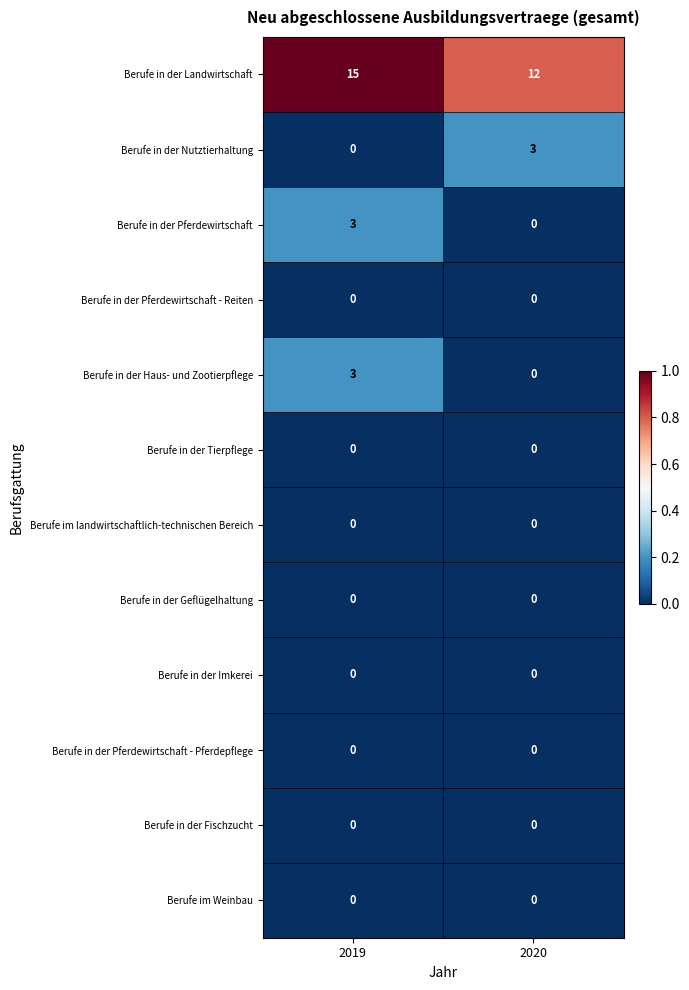

Which category has the highest value in the Berufe in der Nutztierhaltung series?

2020